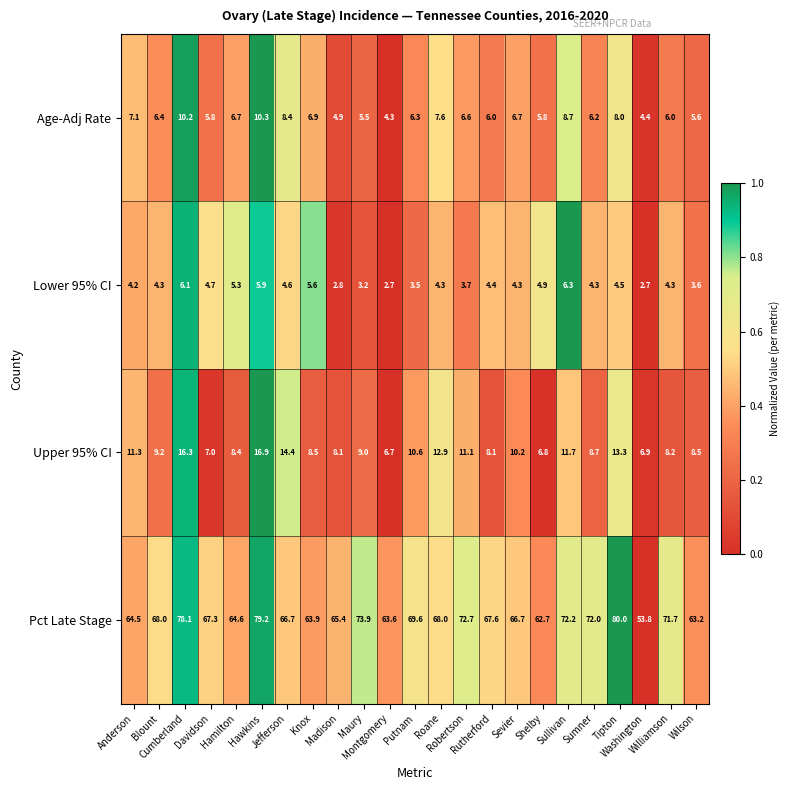

Rank the series by their maximum value, from highest to lowest.

Pct Late Stage, Upper 95% CI, Age-Adj Rate, Lower 95% CI